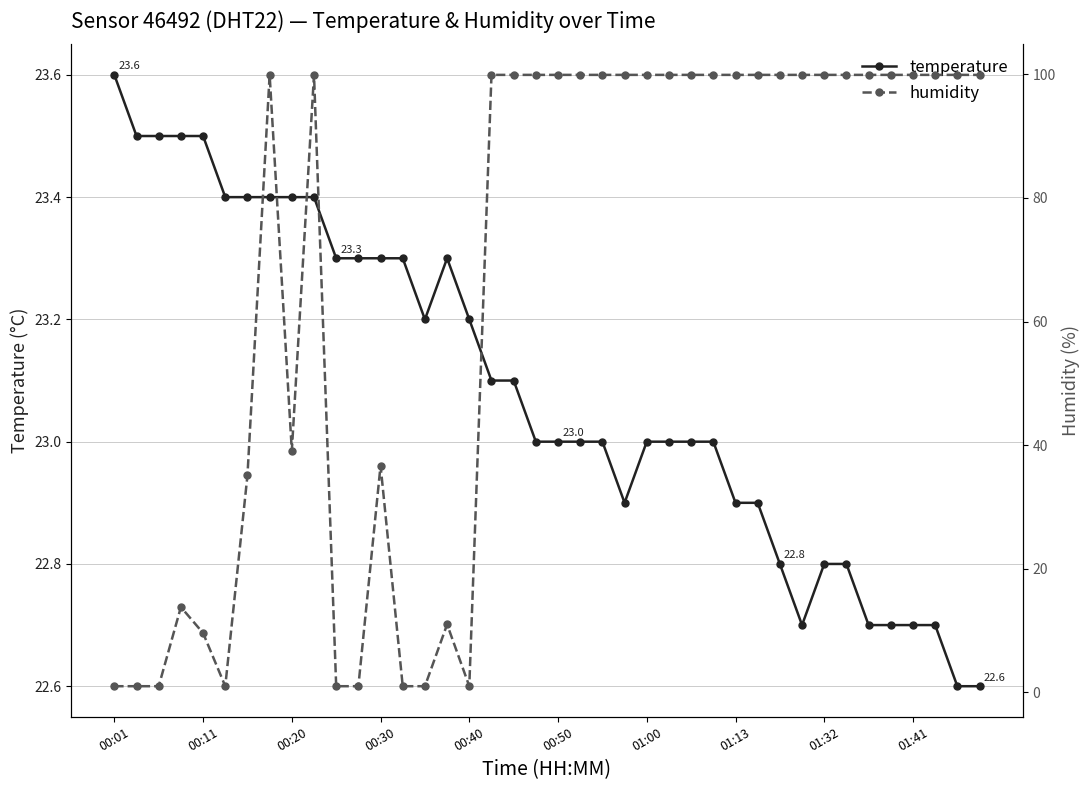

True or false: temperature has a value of 22.7 at 01:41.

True